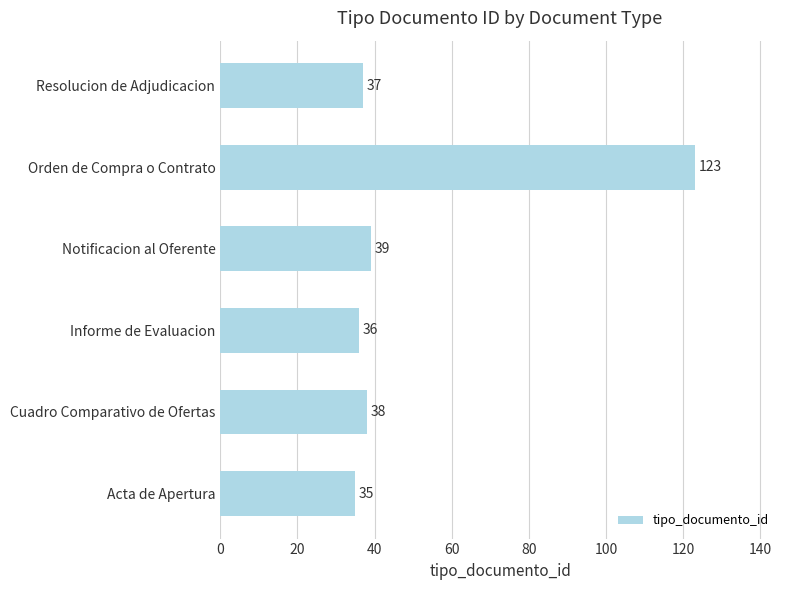

List the labels in order of value, largest first.

Orden de Compra o Contrato, Notificacion al Oferente, Cuadro Comparativo de Ofertas, Resolucion de Adjudicacion, Informe de Evaluacion, Acta de Apertura